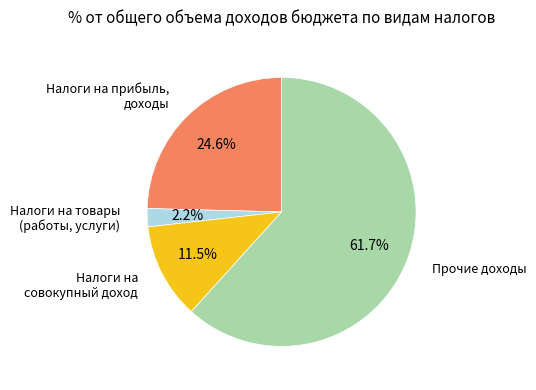

Is there any slice that represents more than half of the pie?

Yes